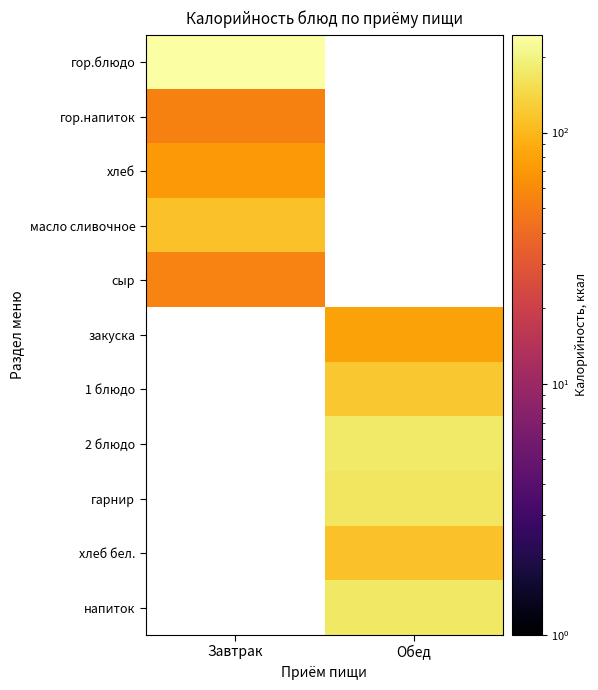

The value of гор.блюдо at Завтрак is 392.3. True or false?

False